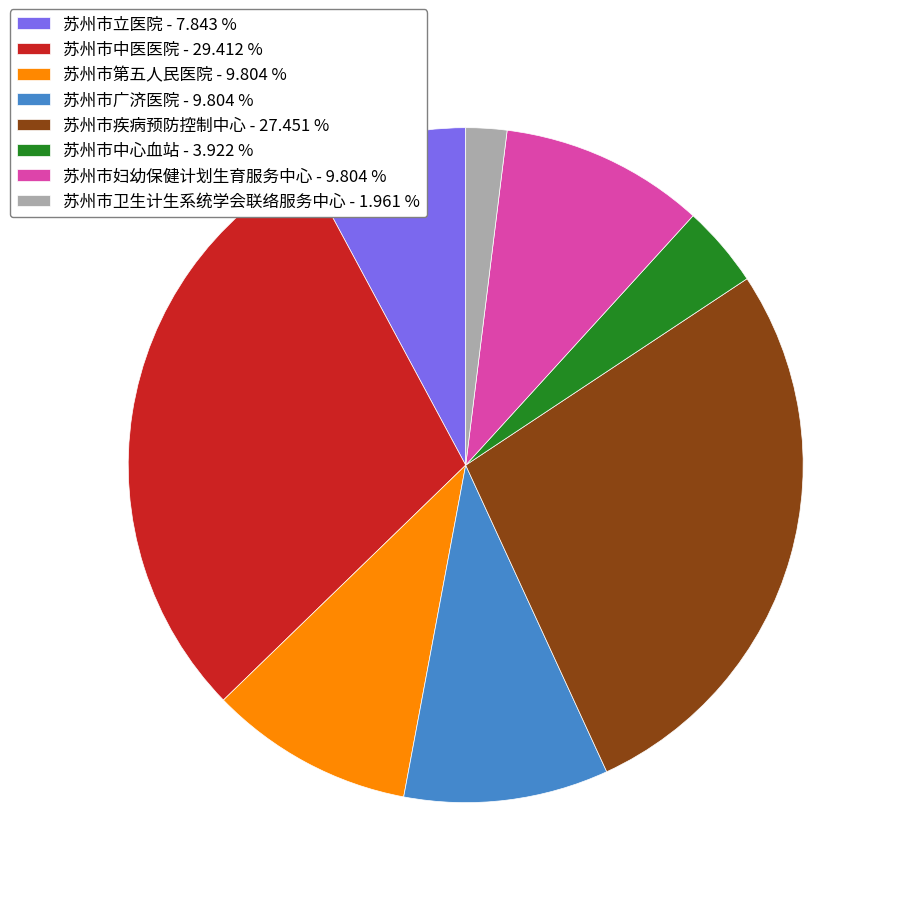

What is the ratio of the value at 苏州市立医院 - 7.843 % to the value at 苏州市中心血站 - 3.922 %?

2.0